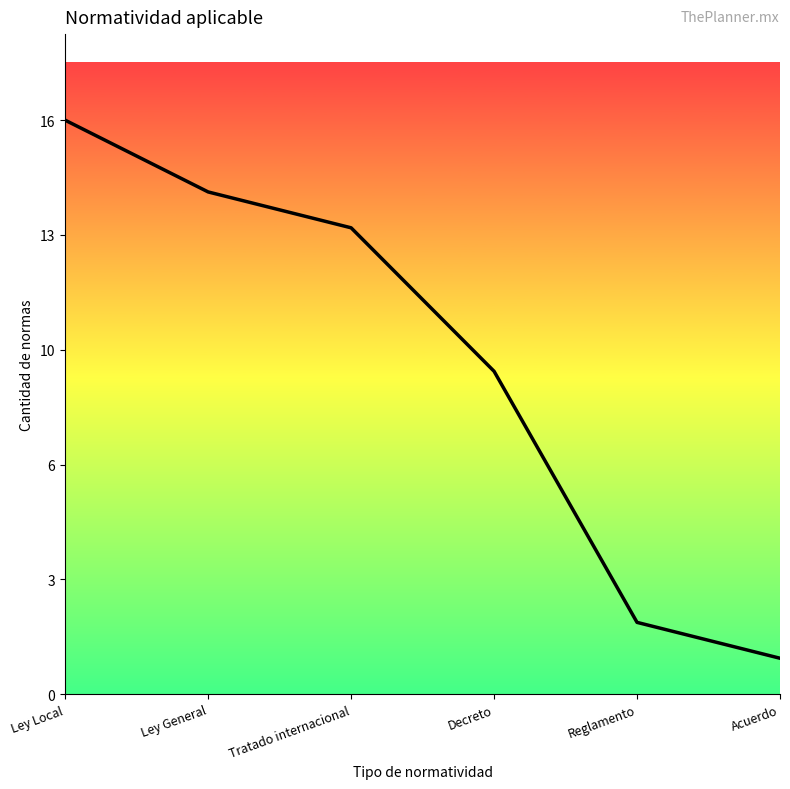

What is the difference between the maximum and second lowest values?

14